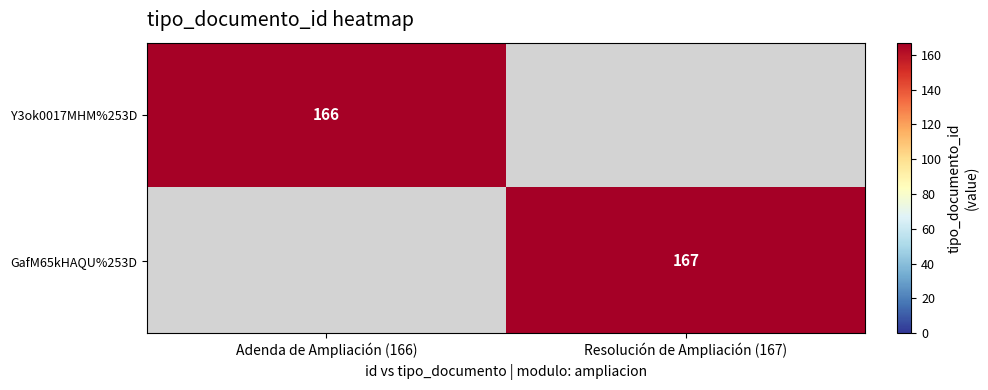

The value of GafM65kHAQU%253D at Resolución de Ampliación (167) is 167. True or false?

True